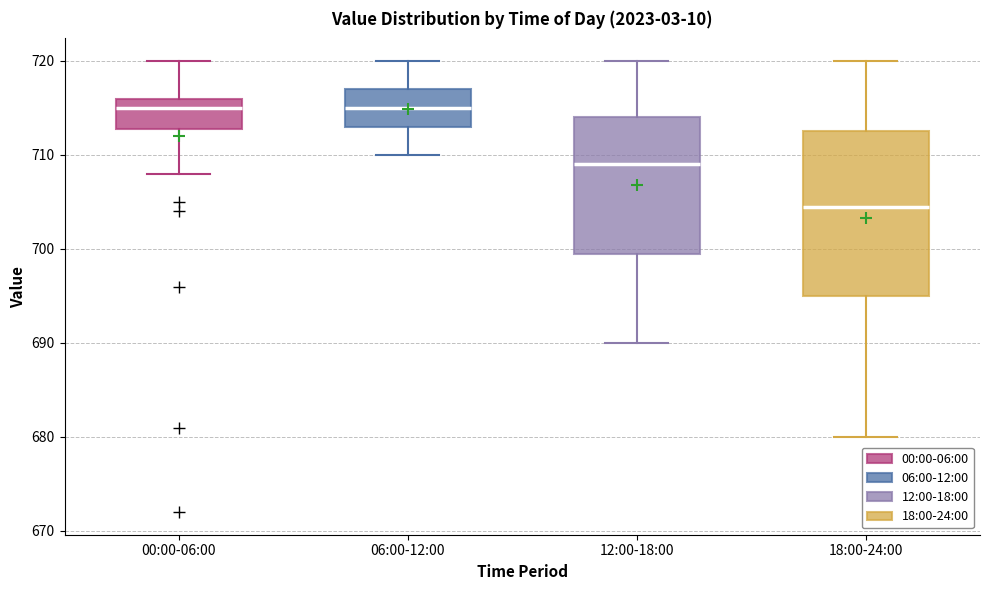

Where does the upper whisker of the box for 18:00-24:00 end on the y-axis? The values are not printed on the chart, so give them approximately, as read against the axis.

720